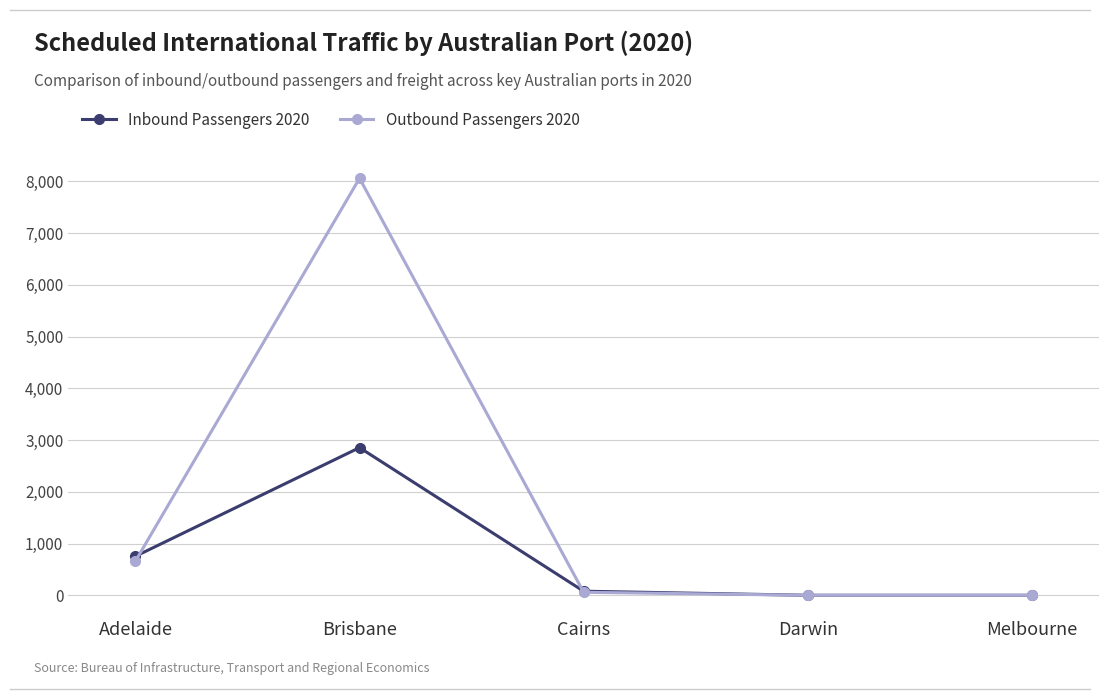

What is the label of the 2nd point from the left?

Brisbane